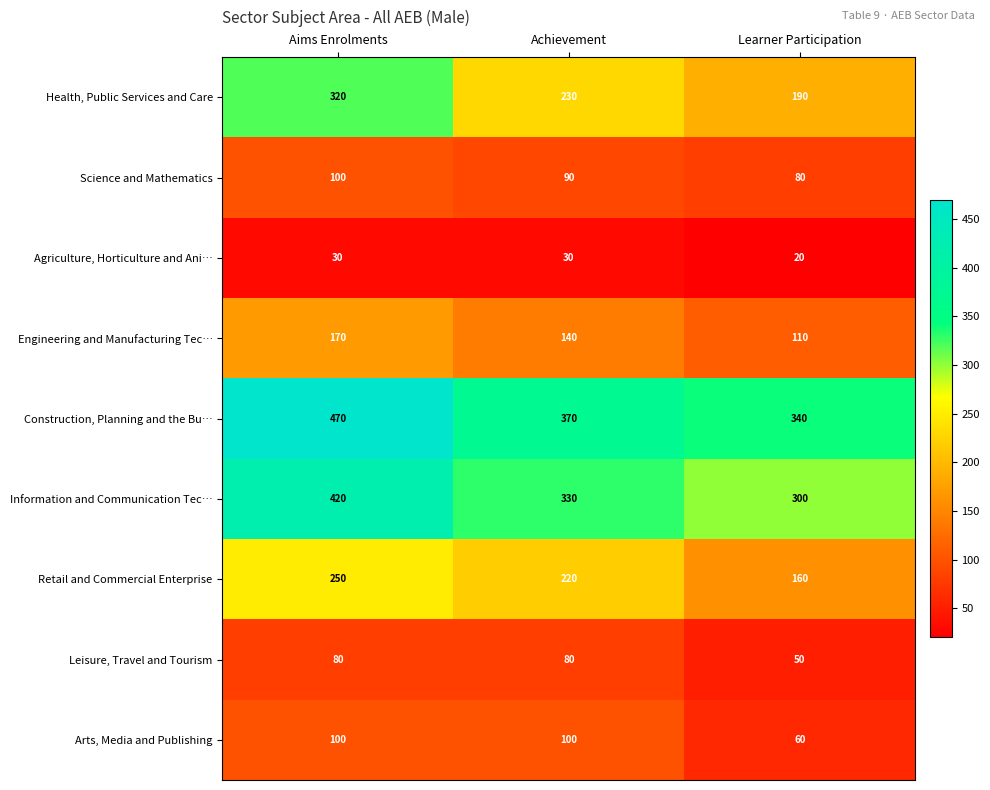

The value of Science and Mathematics at Aims Enrolments is 21. True or false?

False